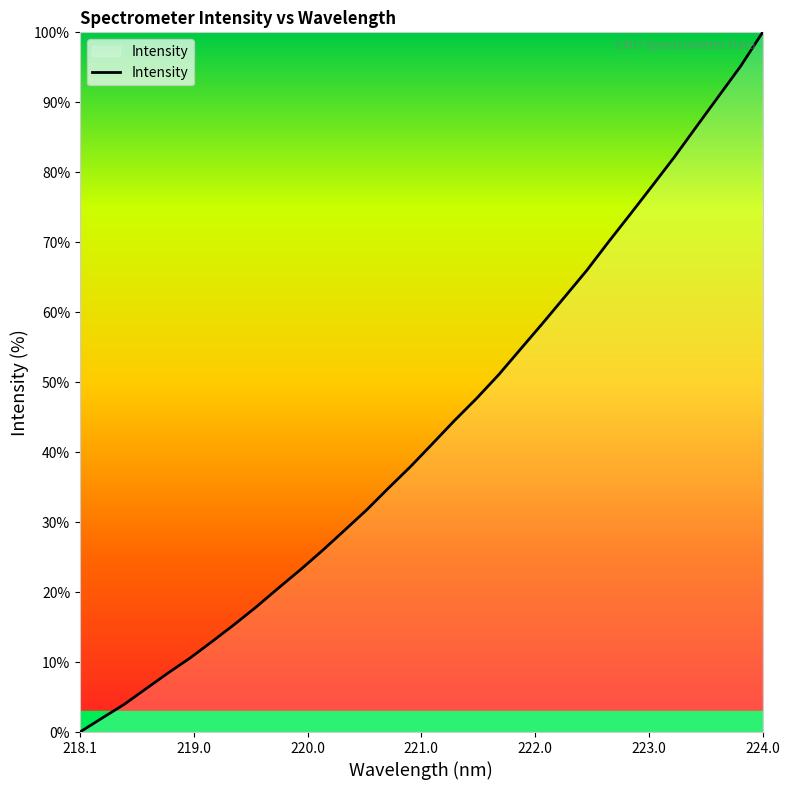

What is the maximum value shown in the chart?

100.0